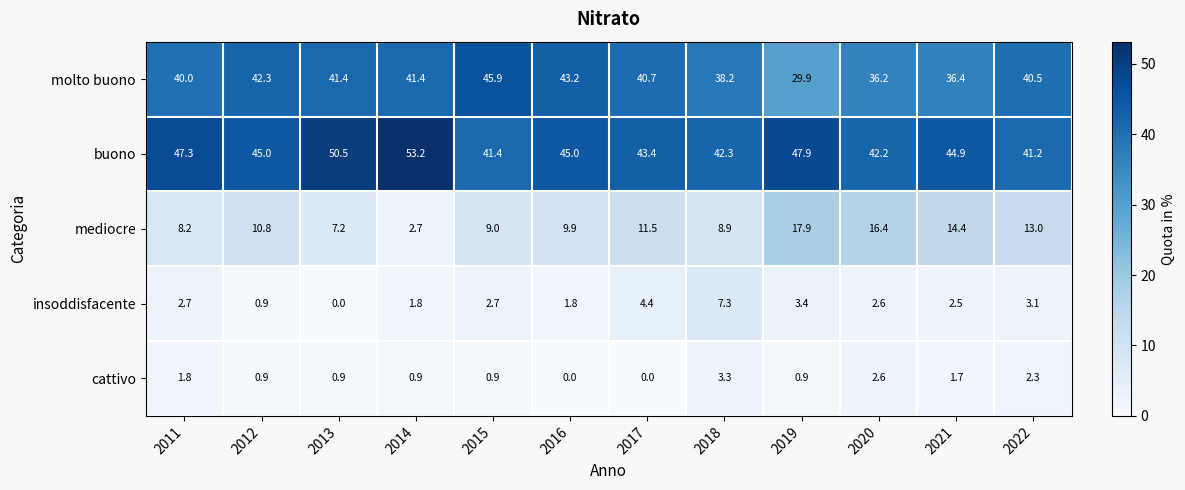

Which series has the largest total across all categories?

buono